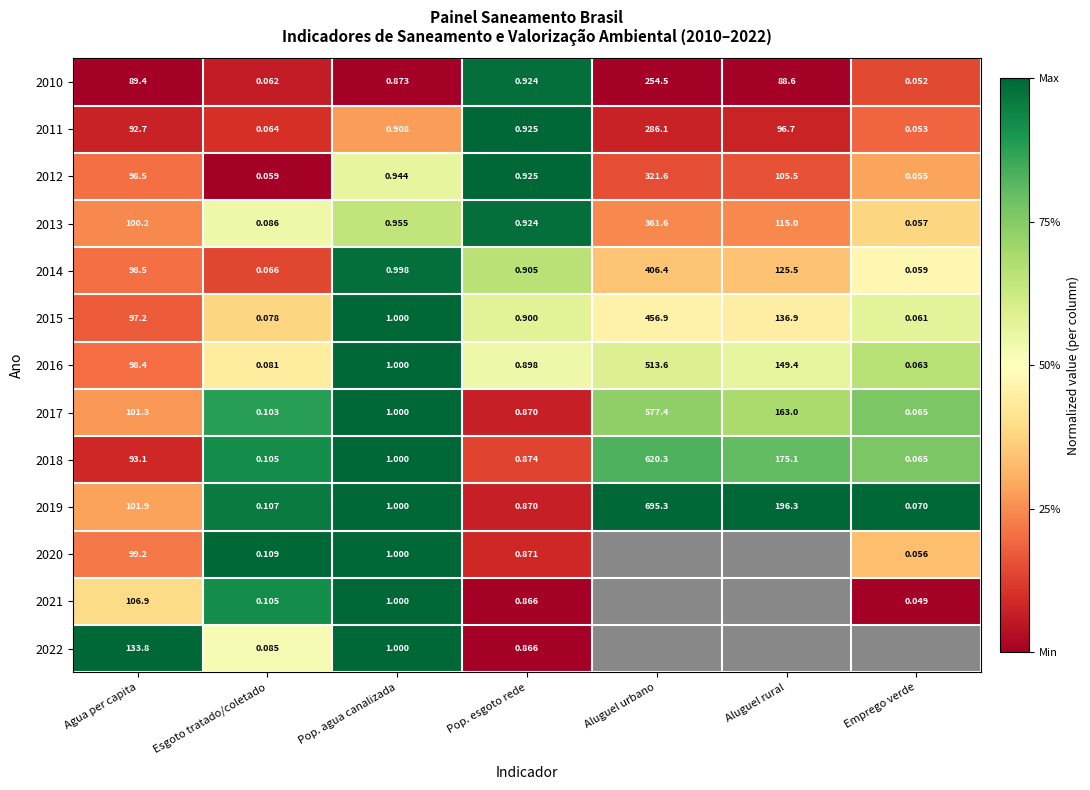

Is the value of 2012 at Aluguel rural greater than the value of 2010 at Agua per capita?

Yes